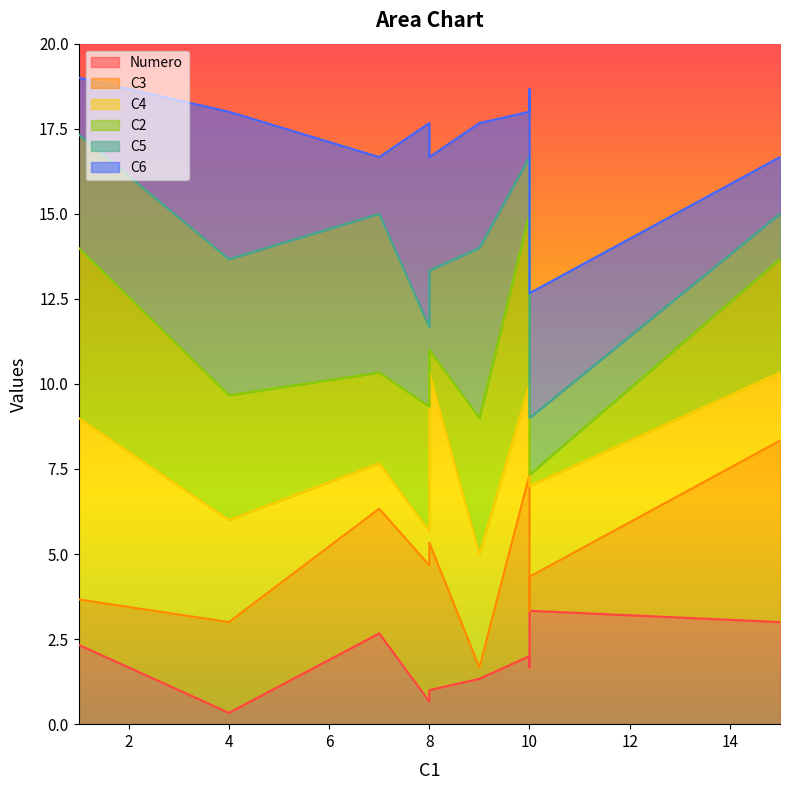

At which category is the sum across all series the highest?

1